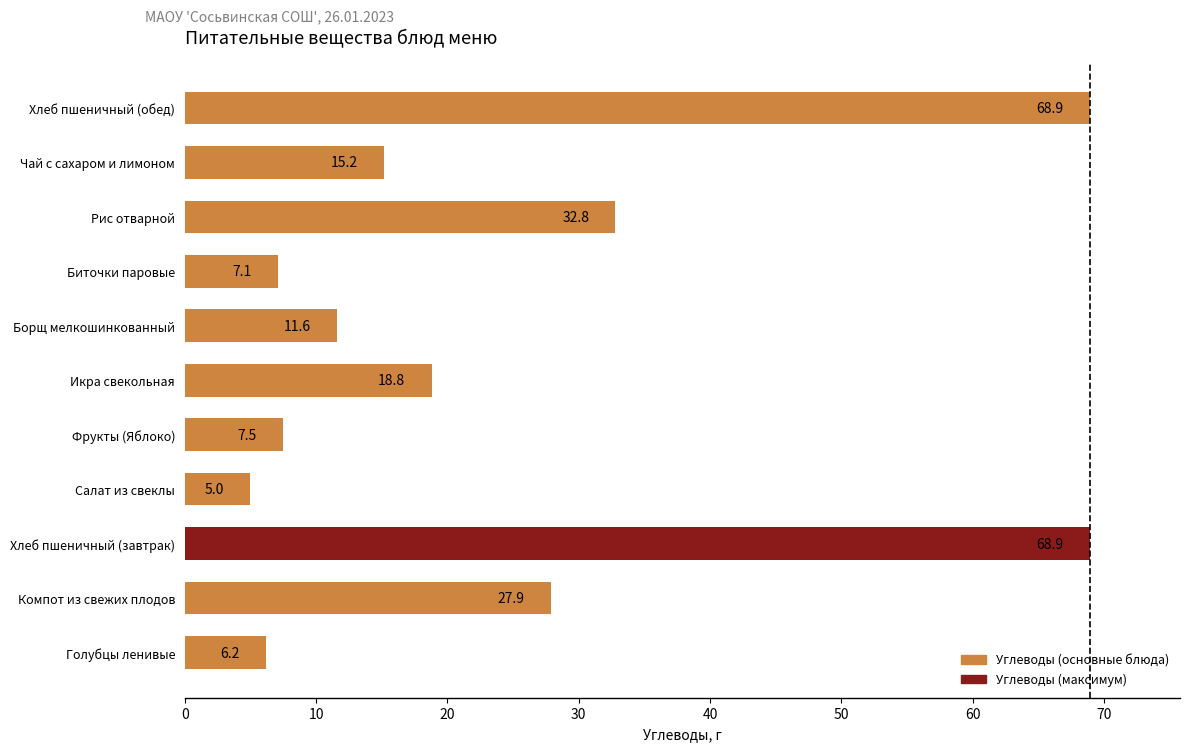

Reading top to bottom, what are all the values shown in this chart?

68.9	15.2	32.8	7.1	11.6	18.8	7.5	5.0	68.9	27.9	6.2